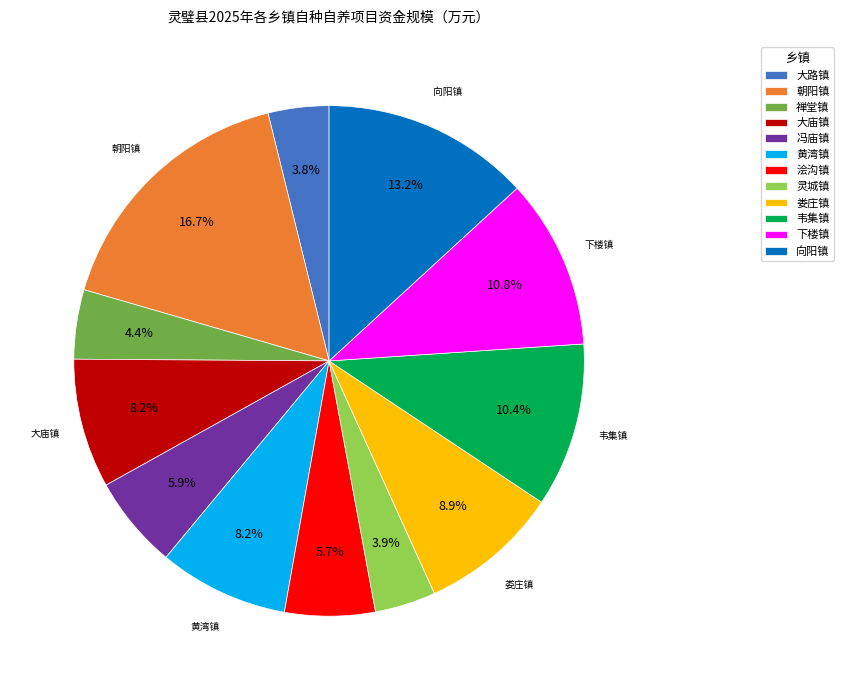

How many slices are in this pie chart?

12